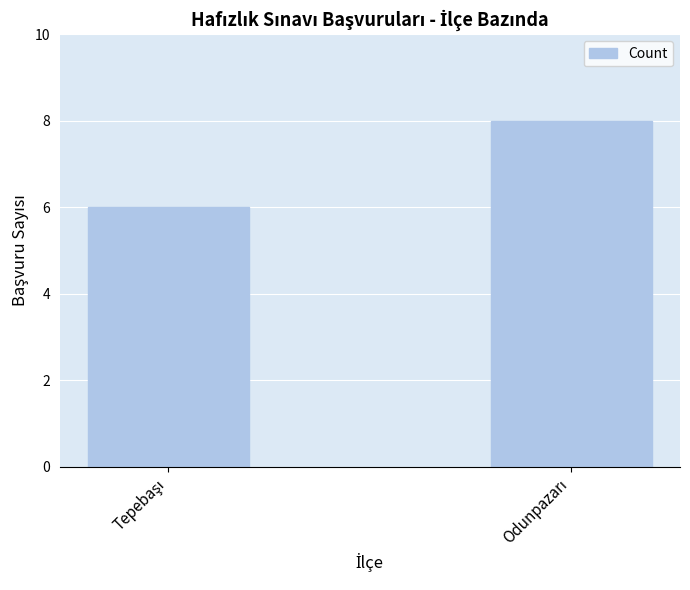

What is the minimum value shown in the chart?

6